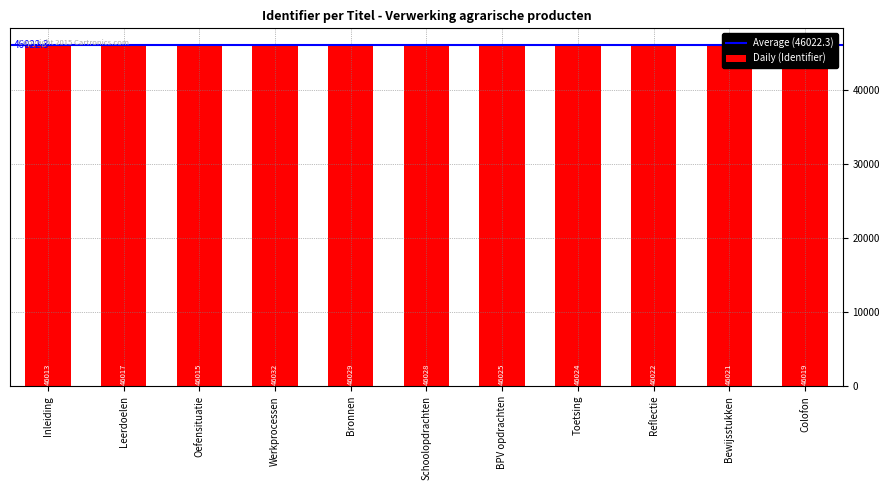

What is the ratio of the value at Inleiding to the value at Schoolopdrachten?

1.0